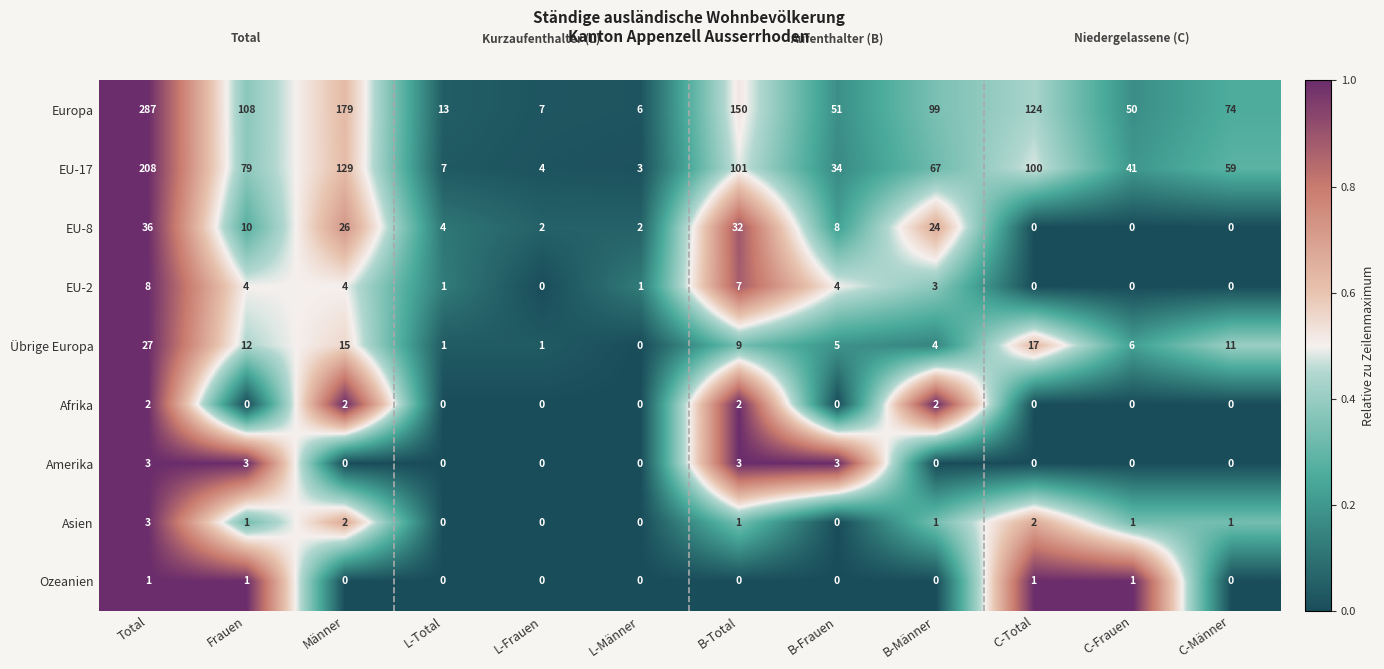

At which category is the sum across all series the highest?

Total